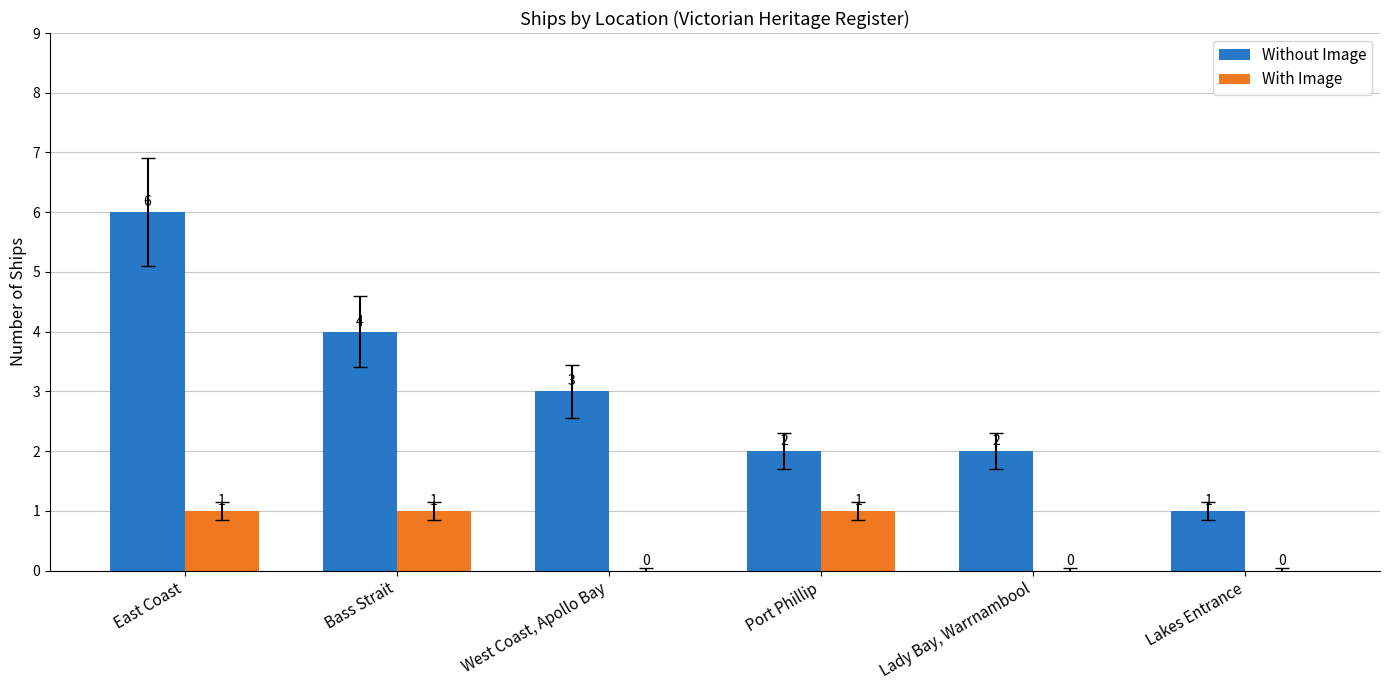

How many groups of bars are there?

6